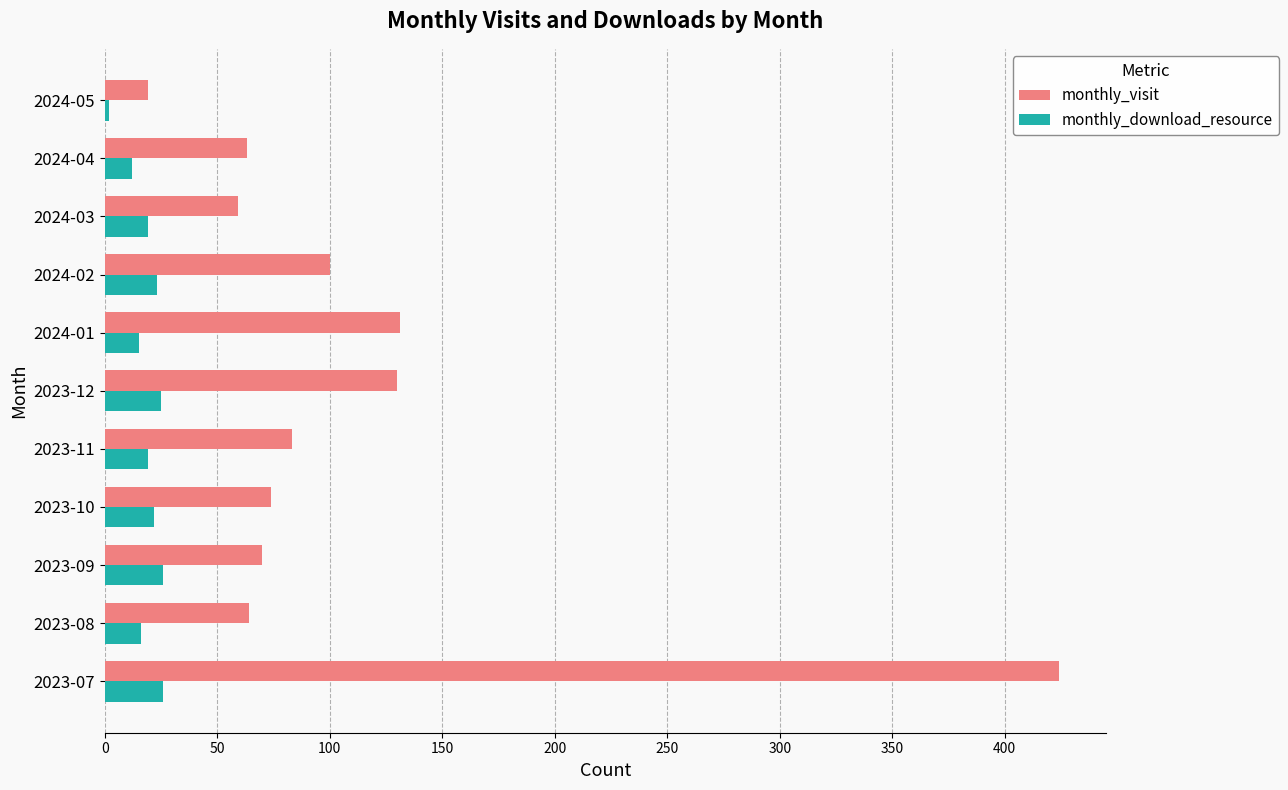

What is the difference between the maximum and second lowest values in the monthly_download_resource series?

14